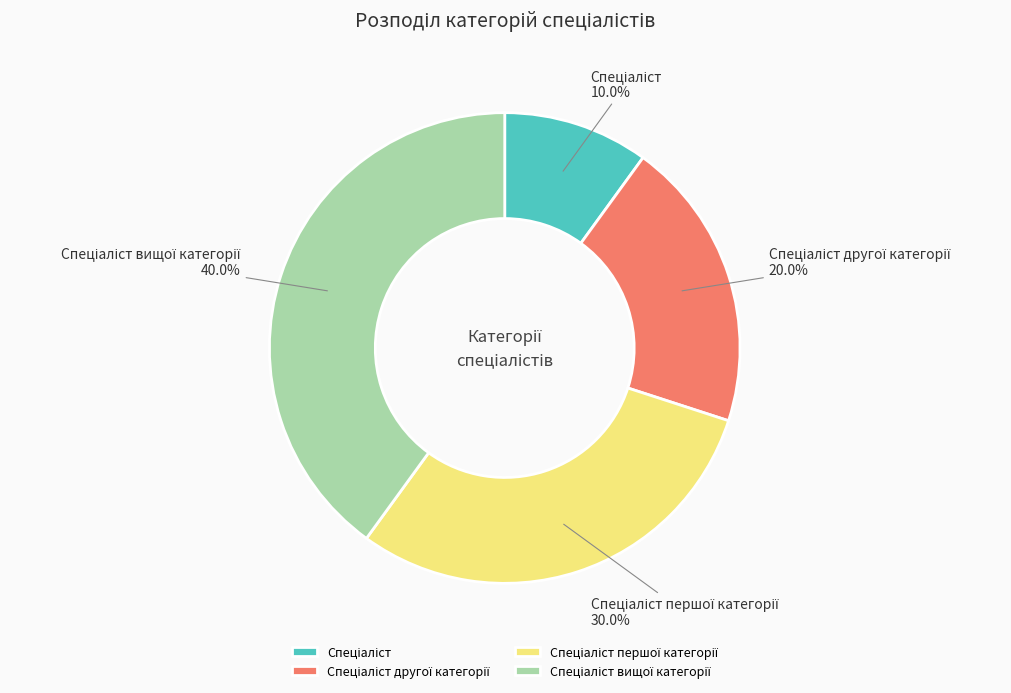

Does any single category account for the majority?

No